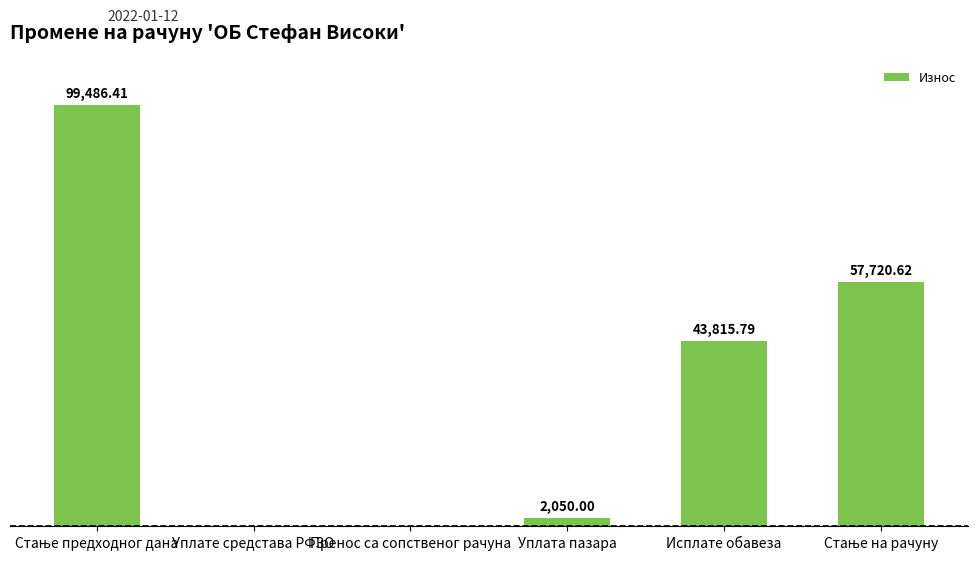

Which has a higher value, Исплате обавеза or Уплата пазара?

Исплате обавеза